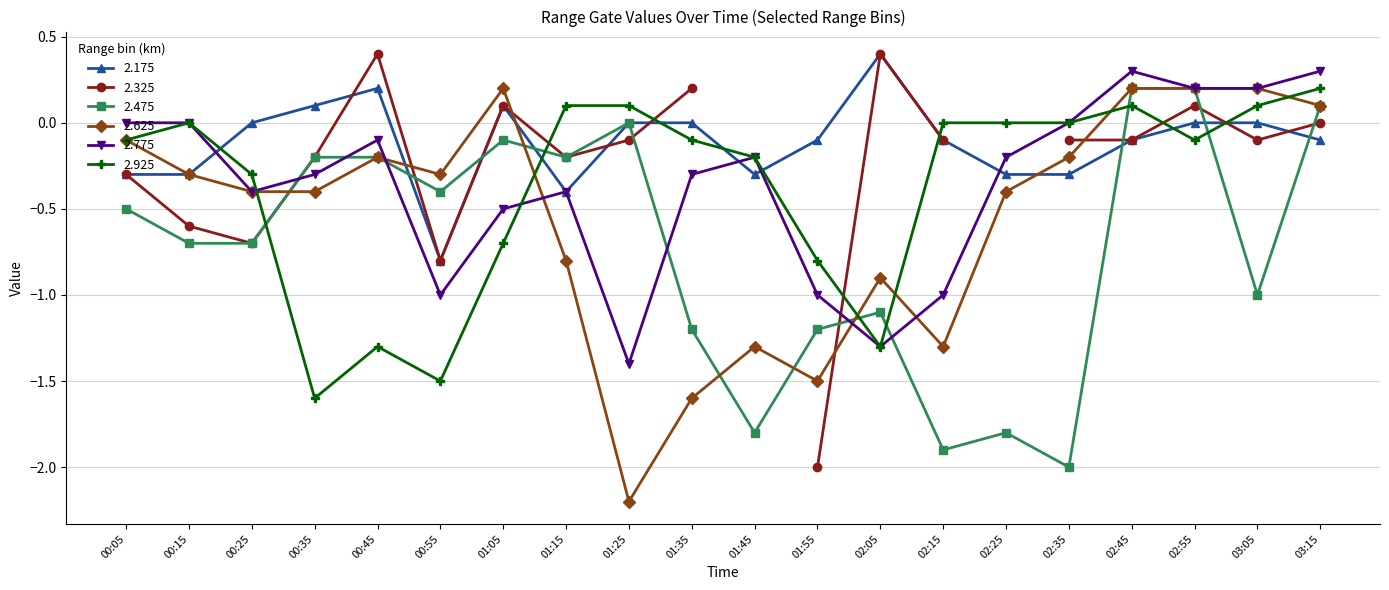

What is the value of the 2.175 point at the 11th from the left?

-0.3